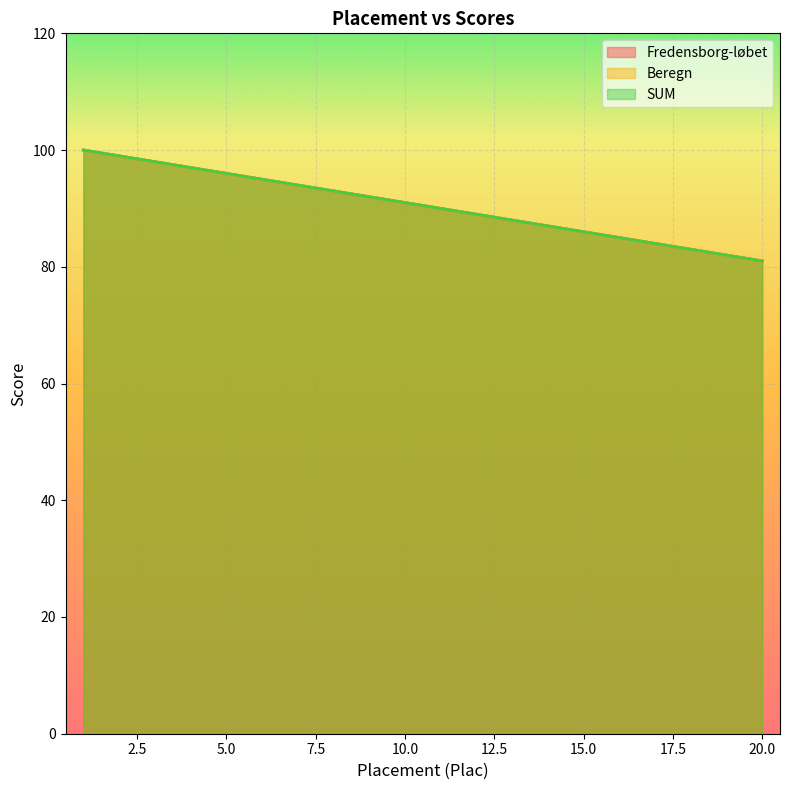

At which category is the sum across all series the highest?

1